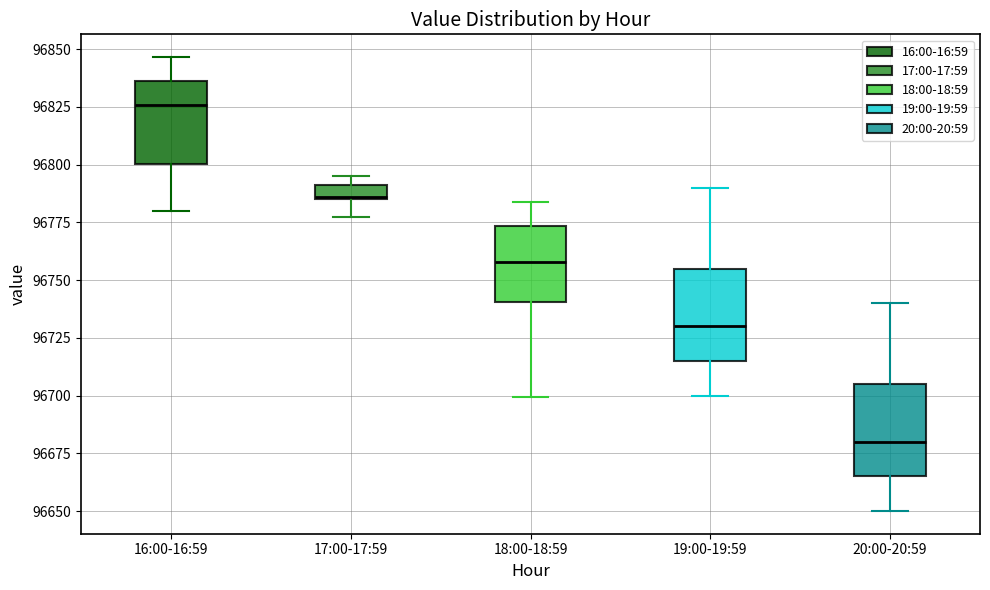

Where is the upper edge of the box for 19:00-19:59 on the y-axis? The values are not printed on the chart, so give them approximately, as read against the axis.

96755